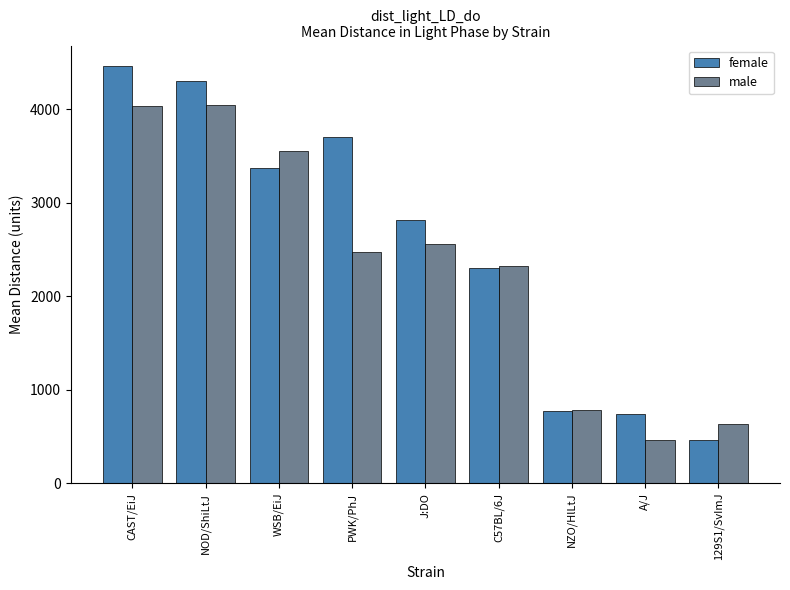

Which category has the highest value across all series?

CAST/EiJ